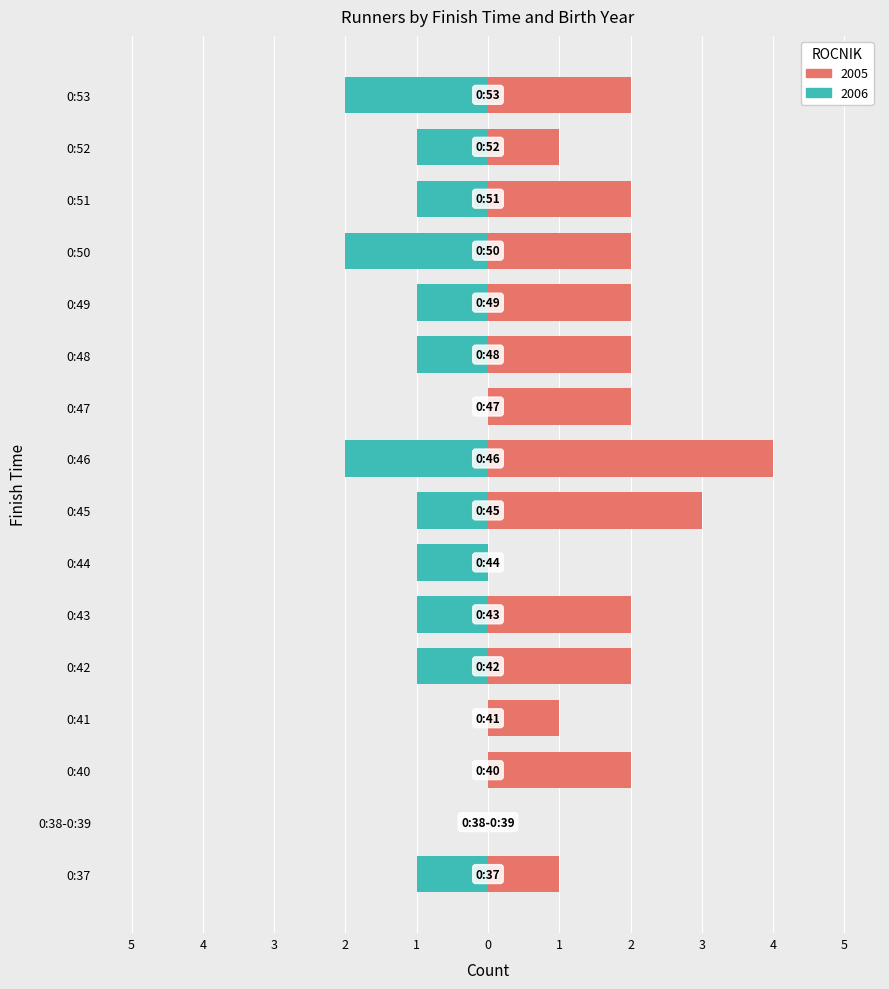

What position from the right is 0:46?

8